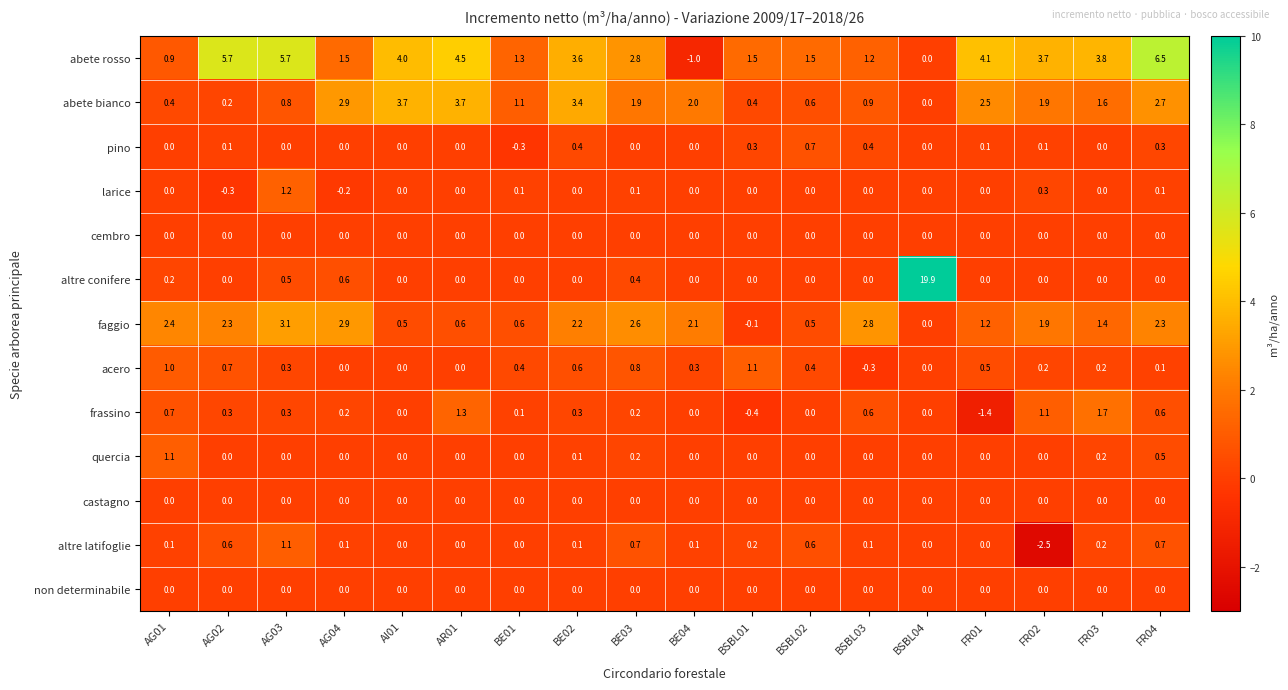

At which label does frassino first exceed 0?

AG01